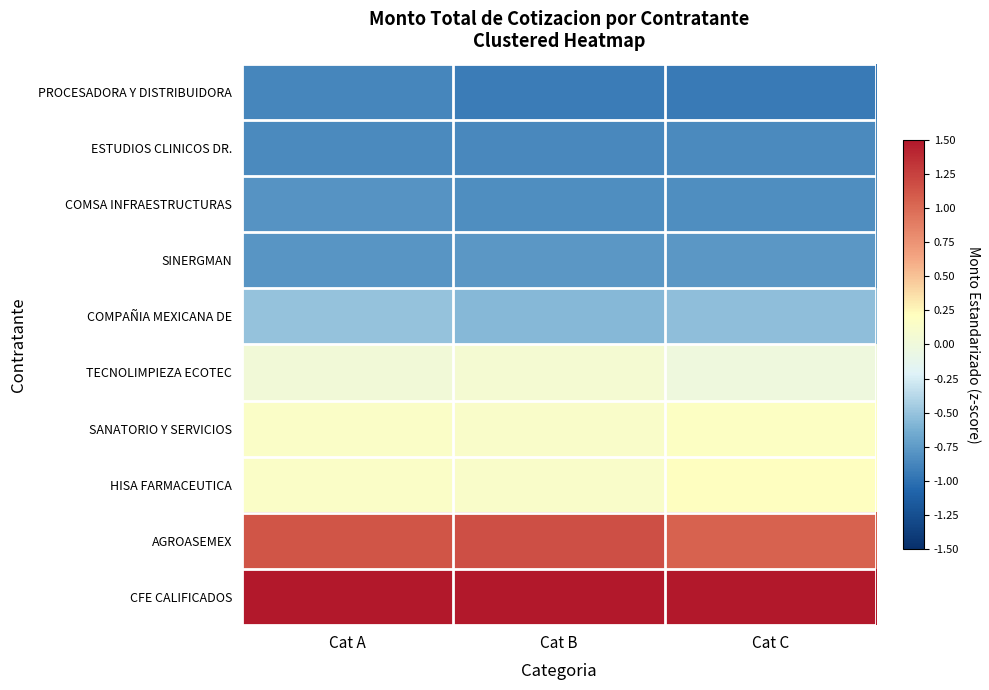

Between Cat A and Cat B, which is larger?

Cat A